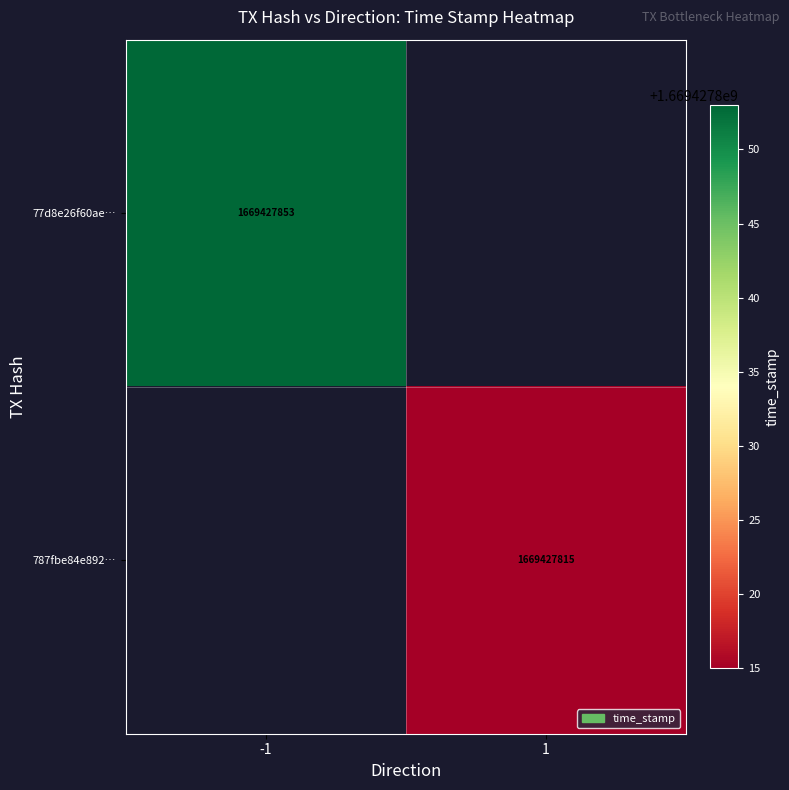

Reading left to right, extract all data points from this chart.

77d8e26f60aec06ee2988a35437f96c0b53348e: direction=-1	time_stamp=1669427853
787fbe84e892bc40ea5f126705c0e6f8e8213dc: direction=1	time_stamp=1669427815